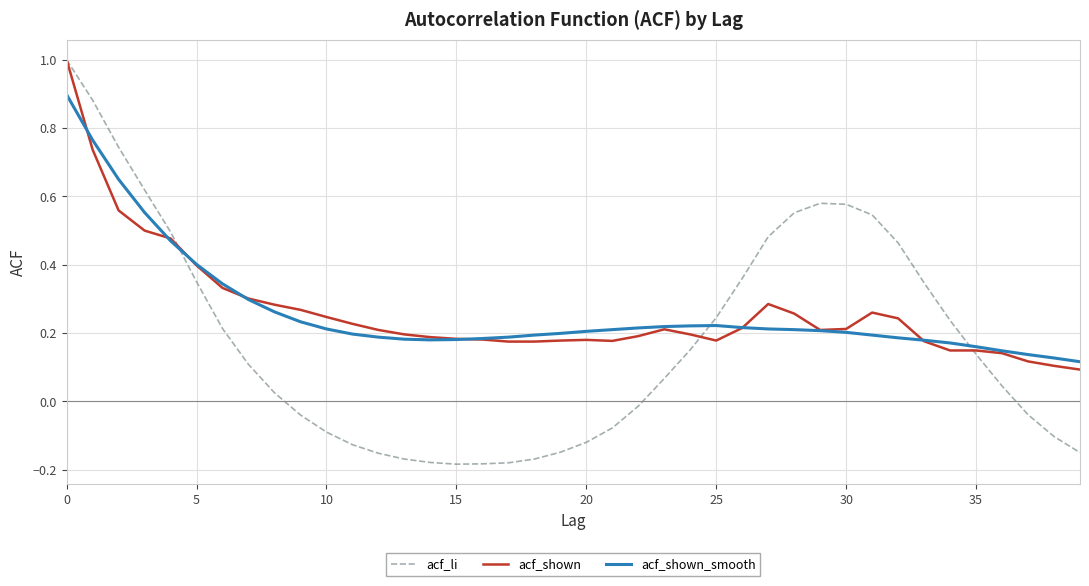

What is the maximum value shown in the chart?

1.0